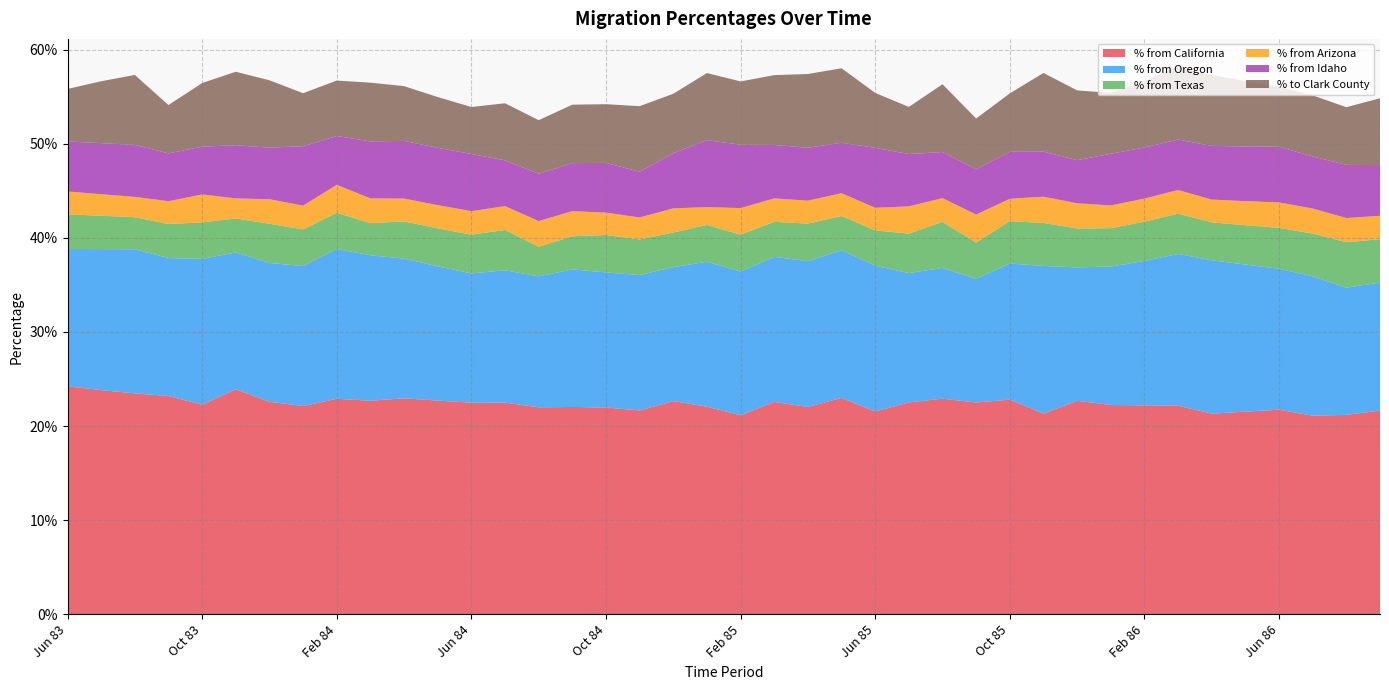

Reading right to left, list all the values displayed in this chart.

% from California: 0.2	0.2	0.2	0.2	0.2	0.2	0.2	0.2	0.2	0.2	0.2	0.2	0.2	0.2	0.2	0.2	0.2	0.2	0.2	0.2	0.2	0.2	0.2	0.2	0.2	0.2	0.2	0.2	0.2	0.2	0.2	0.2	0.2	0.2	0.2	0.2	0.2	0.2	0.2	0.2
% from Oregon: 0.1	0.1	0.1	0.1	0.2	0.2	0.2	0.2	0.1	0.1	0.2	0.1	0.1	0.1	0.1	0.2	0.2	0.2	0.2	0.2	0.2	0.1	0.1	0.1	0.1	0.1	0.1	0.1	0.1	0.1	0.2	0.2	0.1	0.1	0.1	0.2	0.1	0.2	0.1	0.1
% from Texas: 0.0	0.0	0.0	0.0	0.0	0.0	0.0	0.0	0.0	0.0	0.0	0.0	0.0	0.0	0.0	0.0	0.0	0.0	0.0	0.0	0.0	0.0	0.0	0.0	0.0	0.0	0.0	0.0	0.0	0.0	0.0	0.0	0.0	0.0	0.0	0.0	0.0	0.0	0.0	0.0
% from Arizona: 0.0	0.0	0.0	0.0	0.0	0.0	0.0	0.0	0.0	0.0	0.0	0.0	0.0	0.0	0.0	0.0	0.0	0.0	0.0	0.0	0.0	0.0	0.0	0.0	0.0	0.0	0.0	0.0	0.0	0.0	0.0	0.0	0.0	0.0	0.0	0.0	0.0	0.0	0.0	0.0
% from Idaho: 0.1	0.1	0.1	0.1	0.1	0.1	0.1	0.1	0.1	0.0	0.0	0.0	0.0	0.0	0.1	0.1	0.1	0.1	0.1	0.1	0.1	0.1	0.0	0.1	0.1	0.1	0.0	0.1	0.1	0.1	0.1	0.1	0.1	0.1	0.1	0.1	0.1	0.1	0.1	0.1
% to Clark County: 0.1	0.1	0.1	0.1	0.1	0.1	0.1	0.1	0.1	0.1	0.1	0.1	0.1	0.1	0.1	0.1	0.1	0.1	0.1	0.1	0.1	0.1	0.1	0.1	0.1	0.1	0.1	0.0	0.1	0.1	0.1	0.1	0.1	0.1	0.1	0.1	0.1	0.1	0.1	0.1